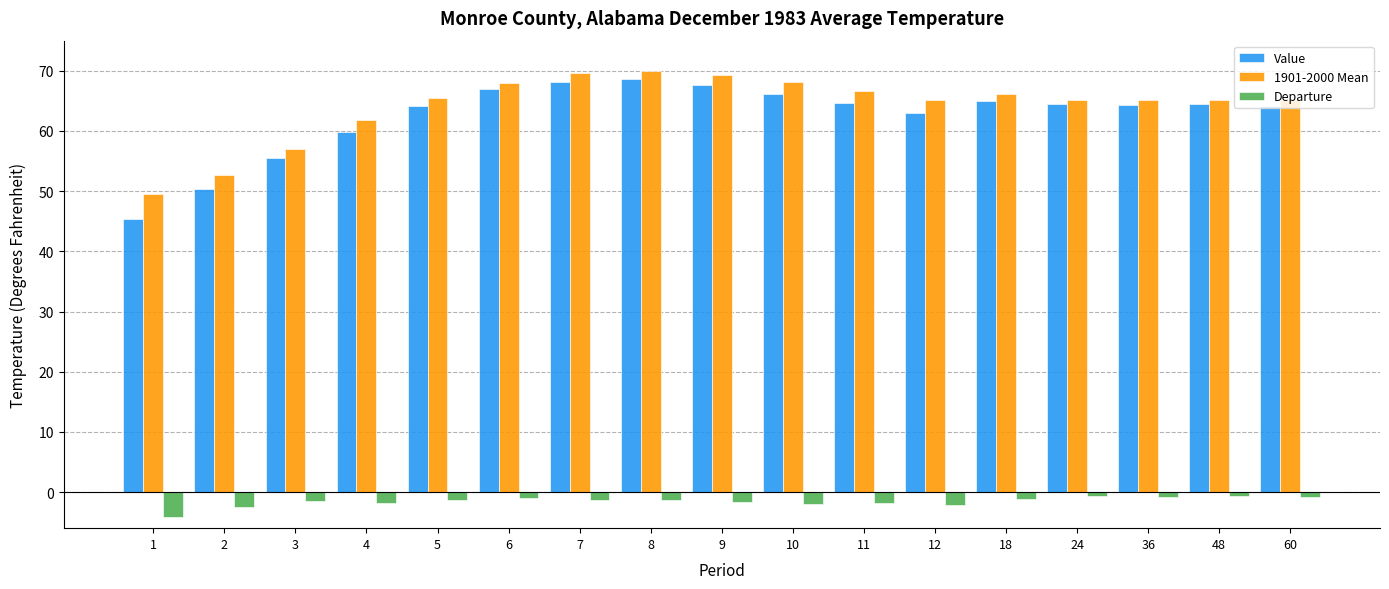

Read the Departure value at 12.

-2.1